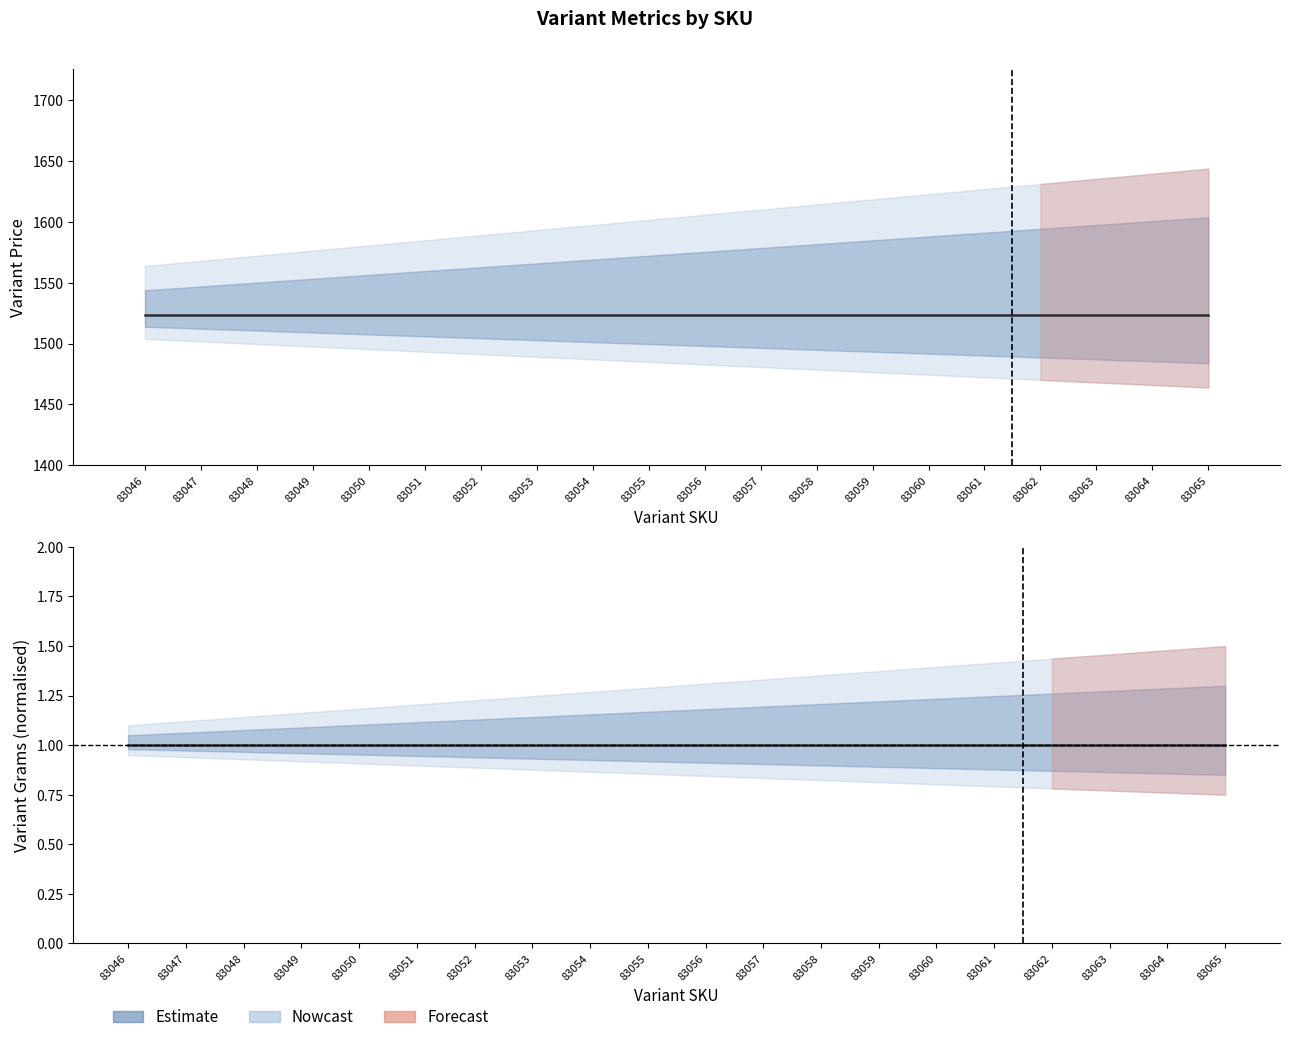

True or false: Variant Price has a value of 2290.0 at 83065.

False